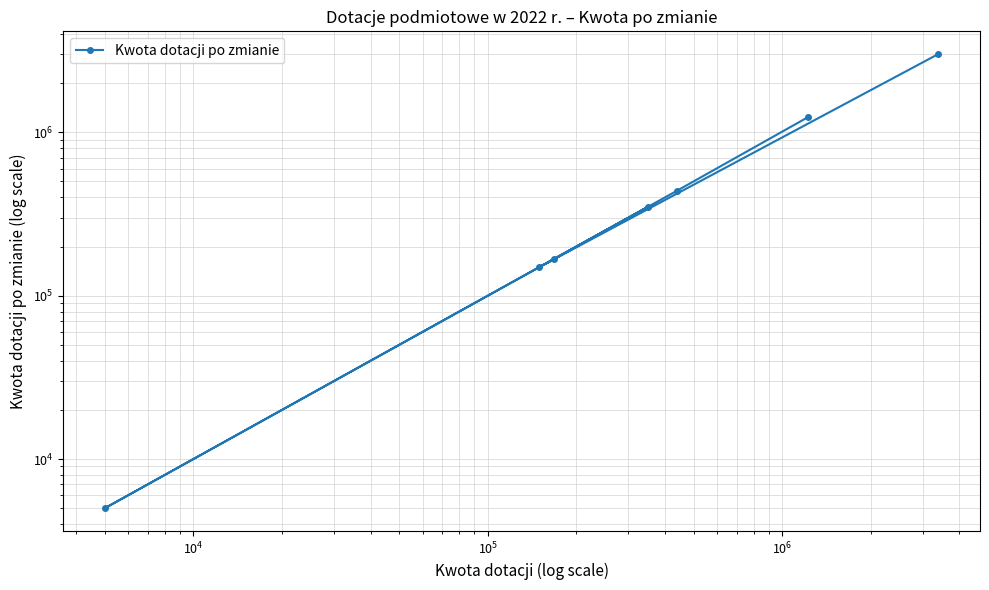

What is the value of the 2nd point from the left?

149000